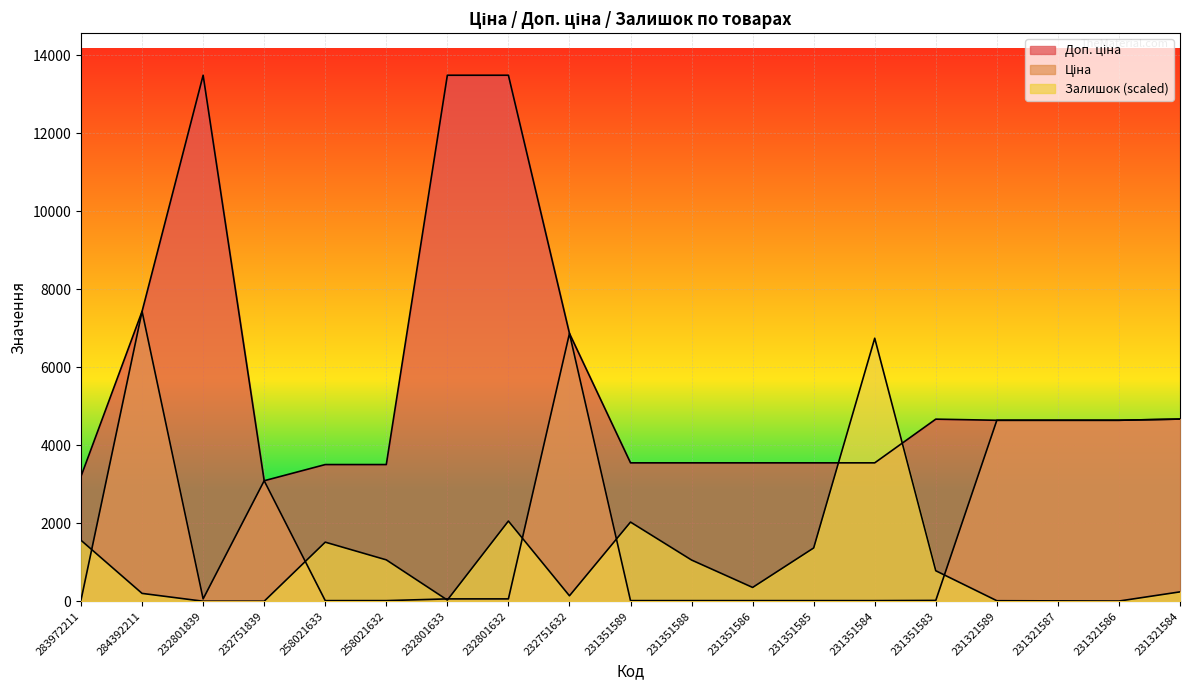

What is the maximum value for Залишок?

6746.6